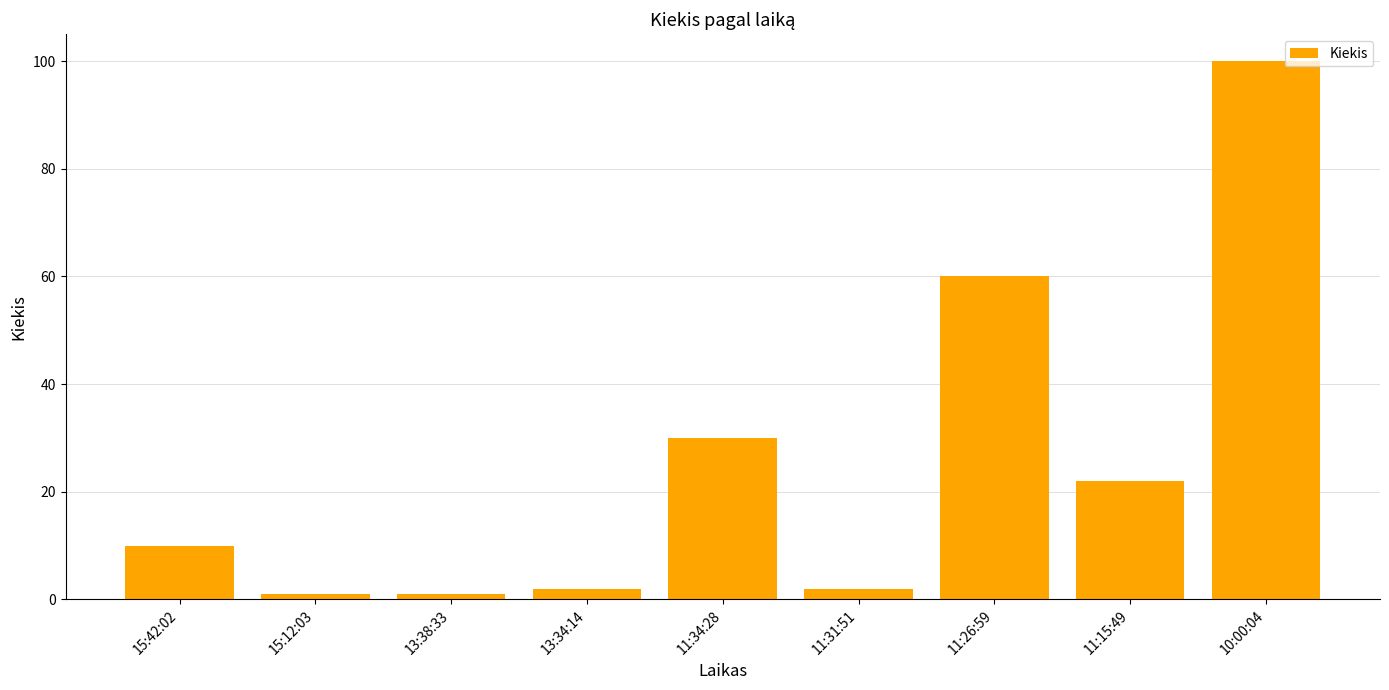

Reading left to right, list all the values displayed in this chart.

10	1	1	2	30	2	60	22	100